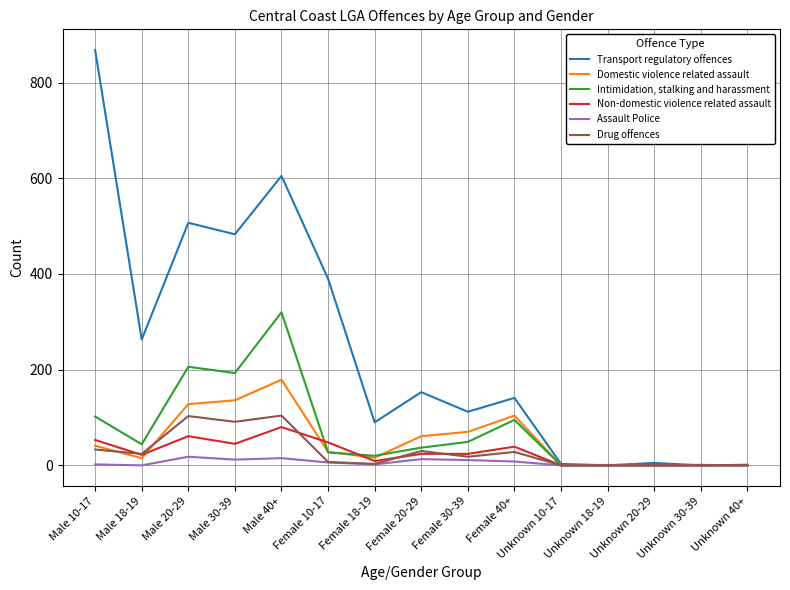

Which series has the largest total across all categories?

Transport regulatory offences